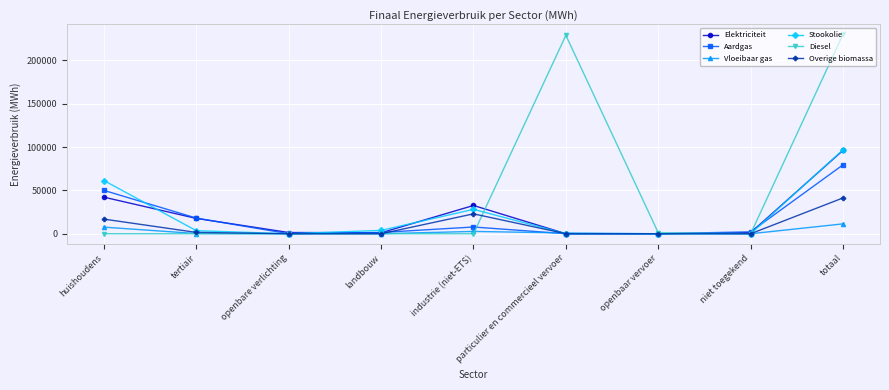

Is it true that Overige biomassa equals 0.0 at openbaar vervoer?

True